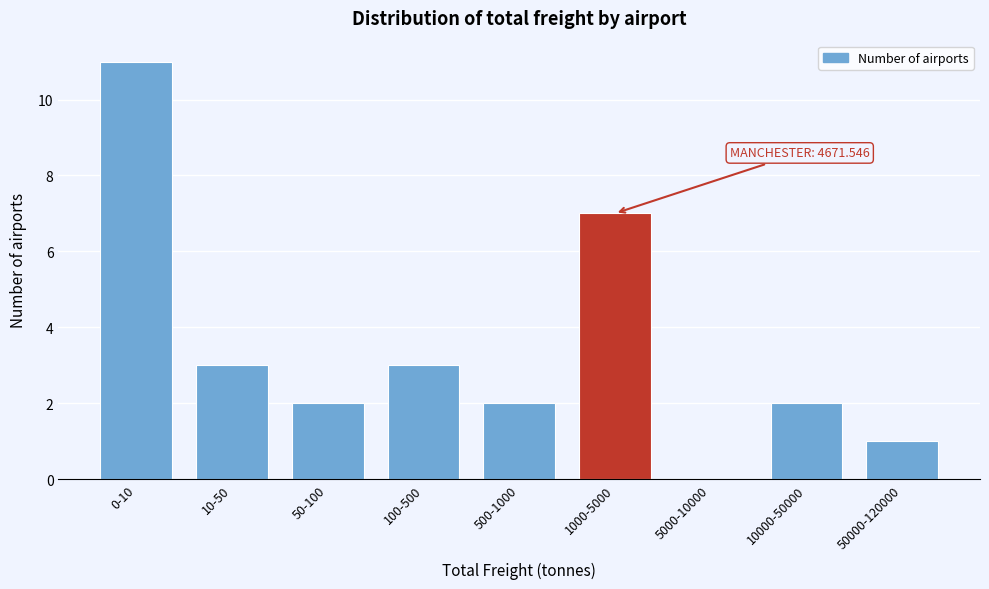

Reading right to left, transcribe all the data shown in this chart.

50000-120000=1	10000-50000=2	5000-10000=0	1000-5000=7	500-1000=2	100-500=3	50-100=2	10-50=3	0-10=11